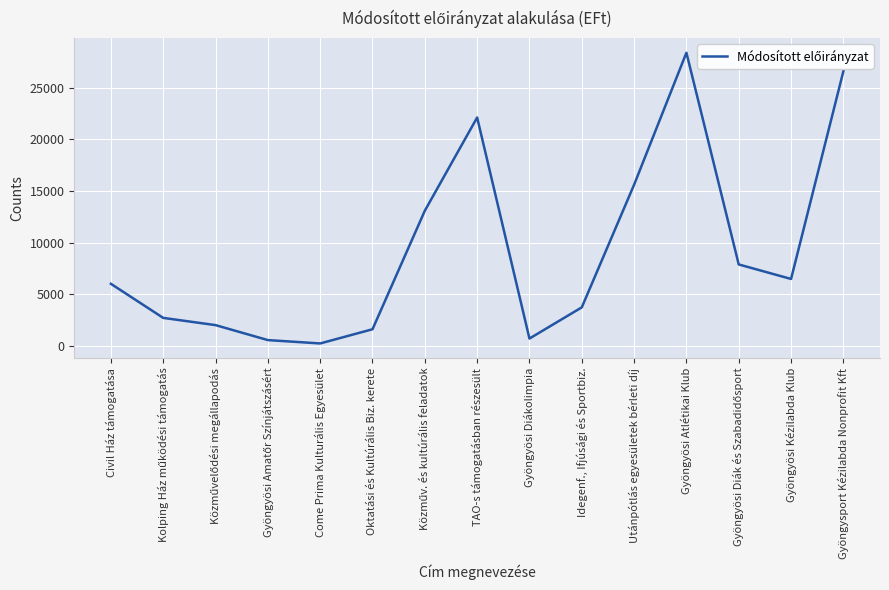

What is the maximum value shown in the chart?

28375